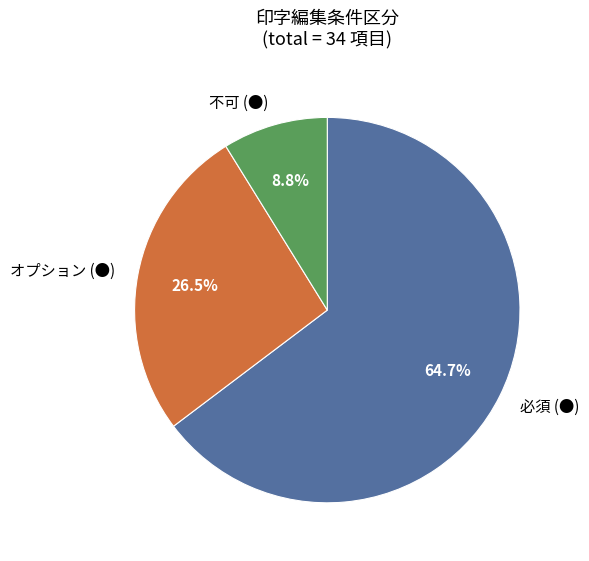

Approximately how many times larger is the value at オプション (●) compared to 不可 (●)?

3.0